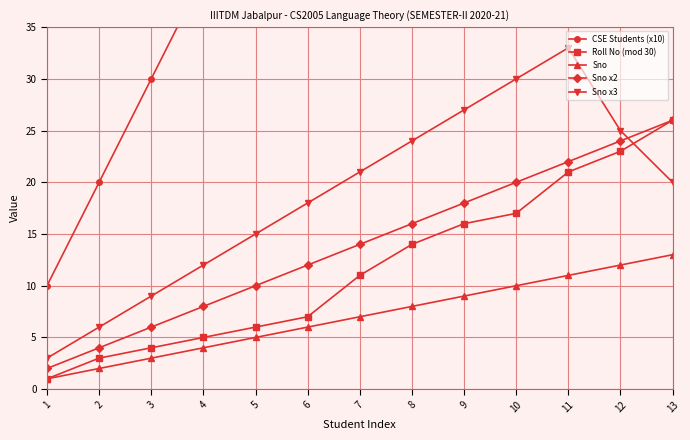

Reading right to left, transcribe all the data shown in this chart.

CSE Students (x10): 130	120	110	100	90	80	70	60	50	40	30	20	10
Roll No (mod 30): 26	23	21	17	16	14	11	7	6	5	4	3	1
Sno: 13	12	11	10	9	8	7	6	5	4	3	2	1
Sno x2: 26	24	22	20	18	16	14	12	10	8	6	4	2
Sno x3: 20	25	33	30	27	24	21	18	15	12	9	6	3